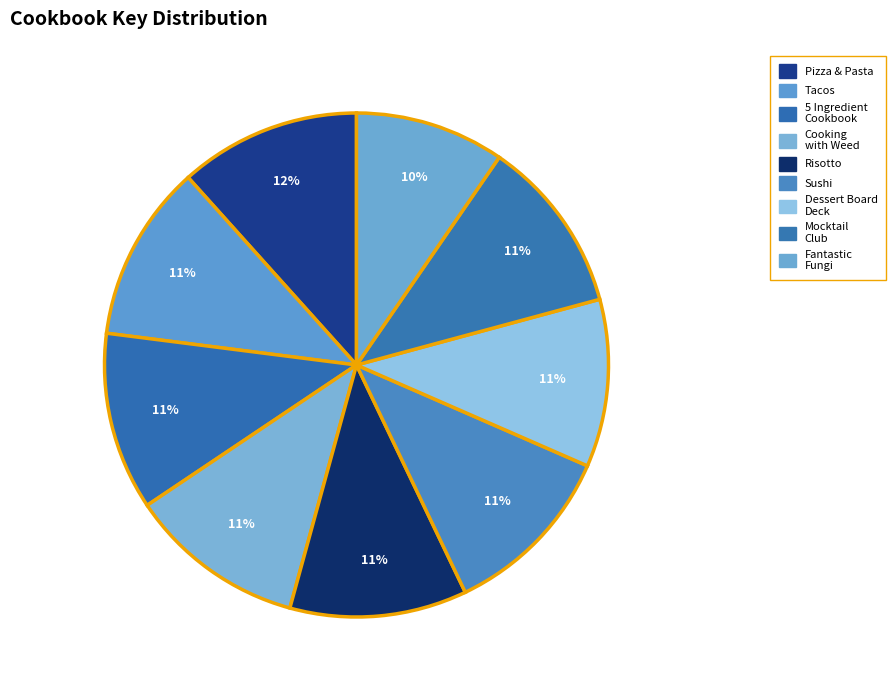

Is there a majority slice in this chart?

No